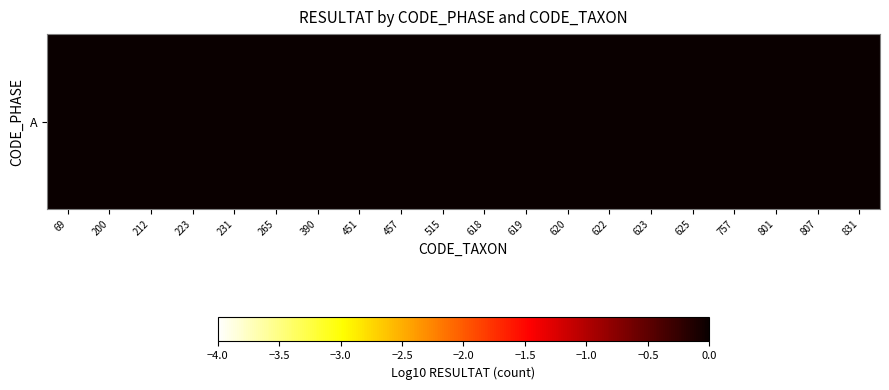

List the labels in order of value, smallest first.

200, 390, 457, 757, 801, 831, 223, 515, 622, 625, 212, 231, 620, 623, 619, 69, 618, 451, 265, 807